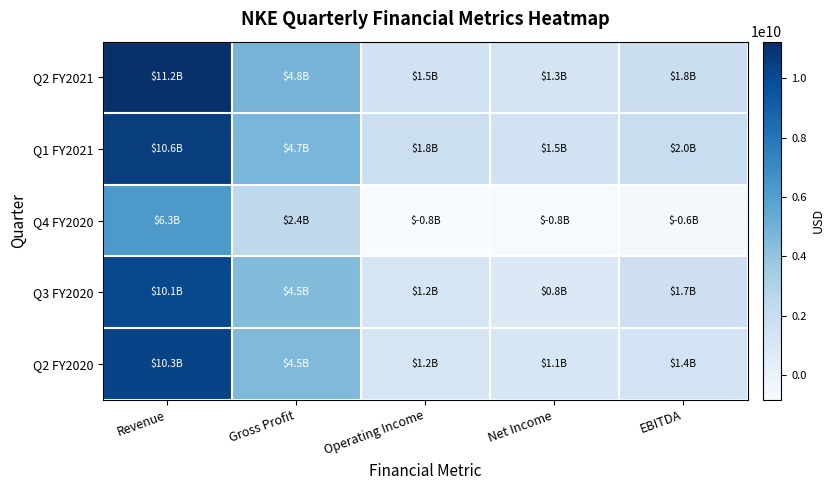

Reading left to right, list all the values displayed in this chart.

Q2 FY2021: Revenue=11243000000	Gross Profit=4847000000	Operating Income=1456000000	Net Income=1251000000	EBITDA=1817000000
Q1 FY2021: Revenue=10594000000	Gross Profit=4741000000	Operating Income=1766000000	Net Income=1518000000	EBITDA=1983000000
Q4 FY2020: Revenue=6313000000	Gross Profit=2353000000	Operating Income=-838000000	Net Income=-790000000	EBITDA=-615000000
Q3 FY2020: Revenue=10104000000	Gross Profit=4473000000	Operating Income=1190000000	Net Income=847000000	EBITDA=1724000000
Q2 FY2020: Revenue=10326000000	Gross Profit=4544000000	Operating Income=1220000000	Net Income=1115000000	EBITDA=1407000000